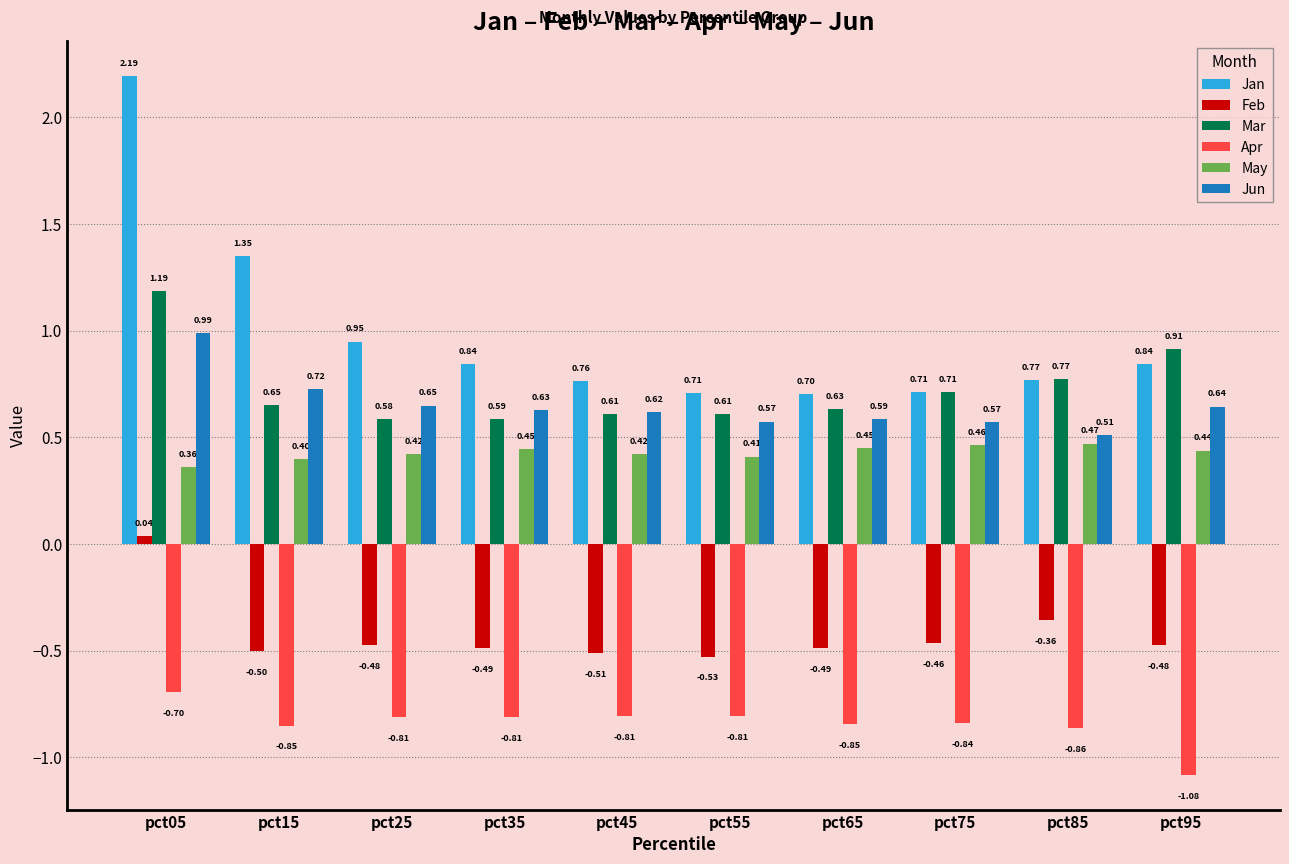

Does the chart contain any negative values?

Yes